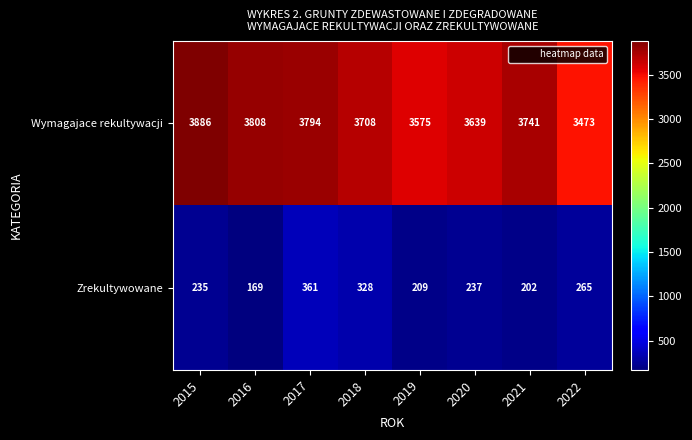

Which label corresponds to the largest value in the chart?

2015